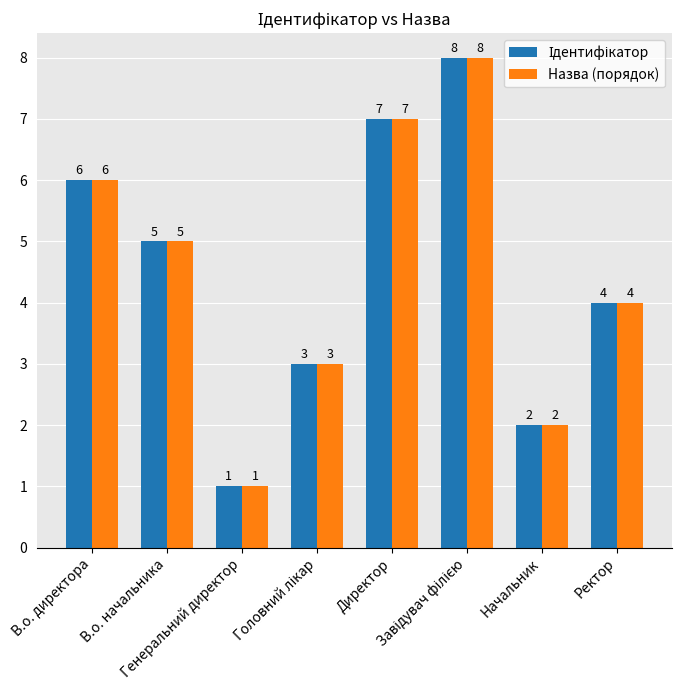

What is the greatest value displayed?

8